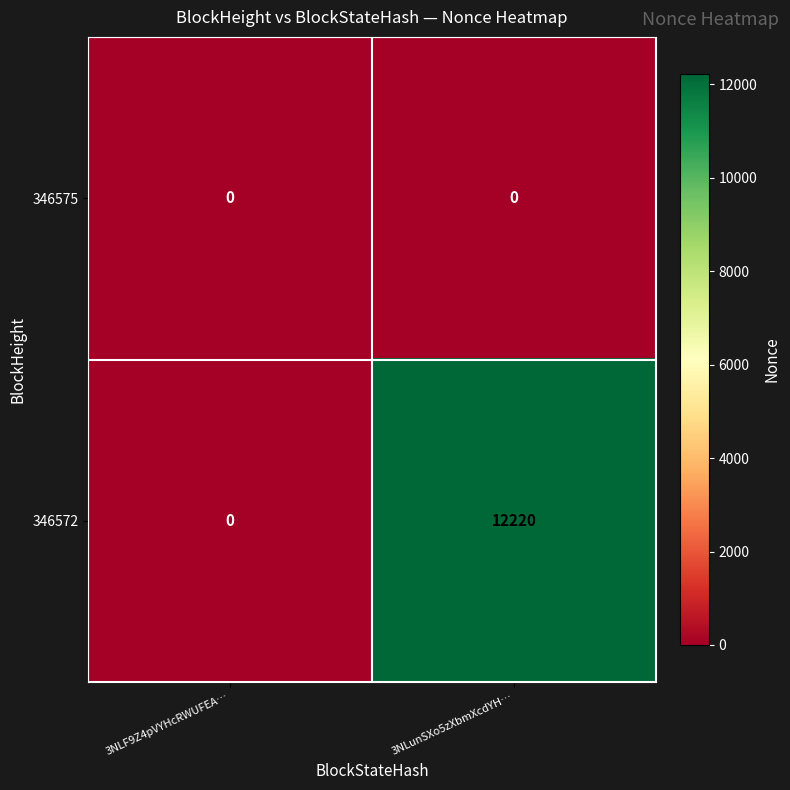

Rank the series by their average value, from highest to lowest.

346572, 346575